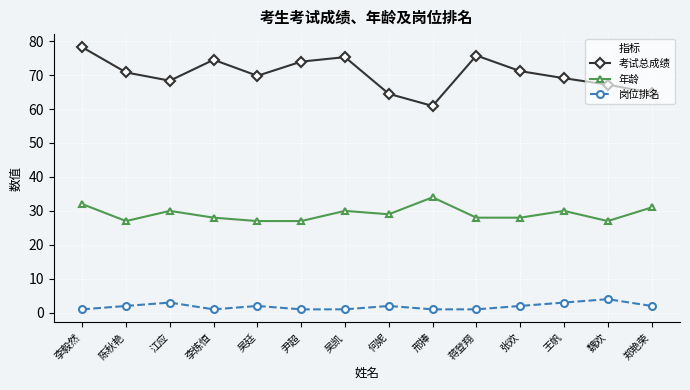

What are all the series names shown in the legend?

考试总成绩, 年龄, 岗位排名